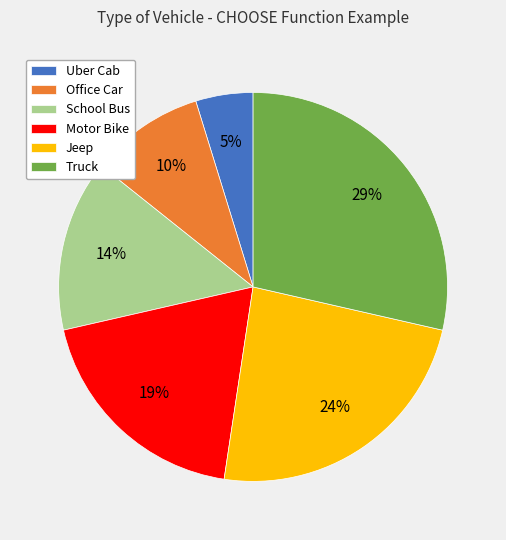

Which category has the biggest portion of the pie?

Truck